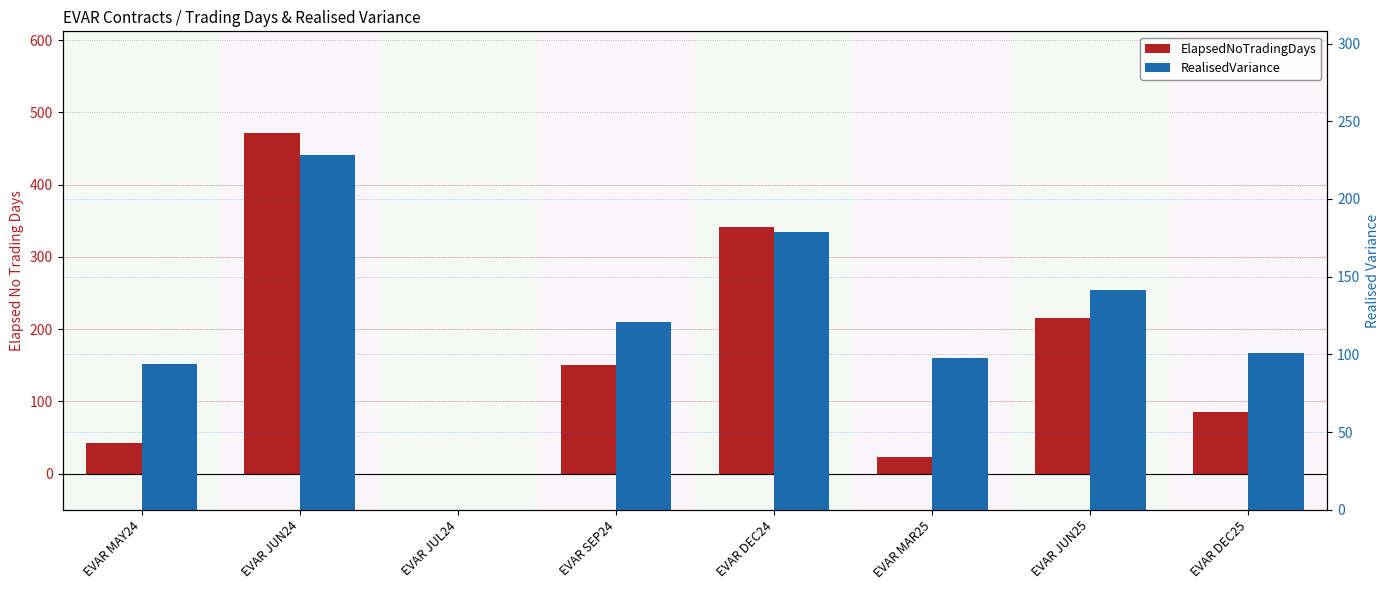

What is the difference between the highest and lowest values at EVAR DEC24?

162.5